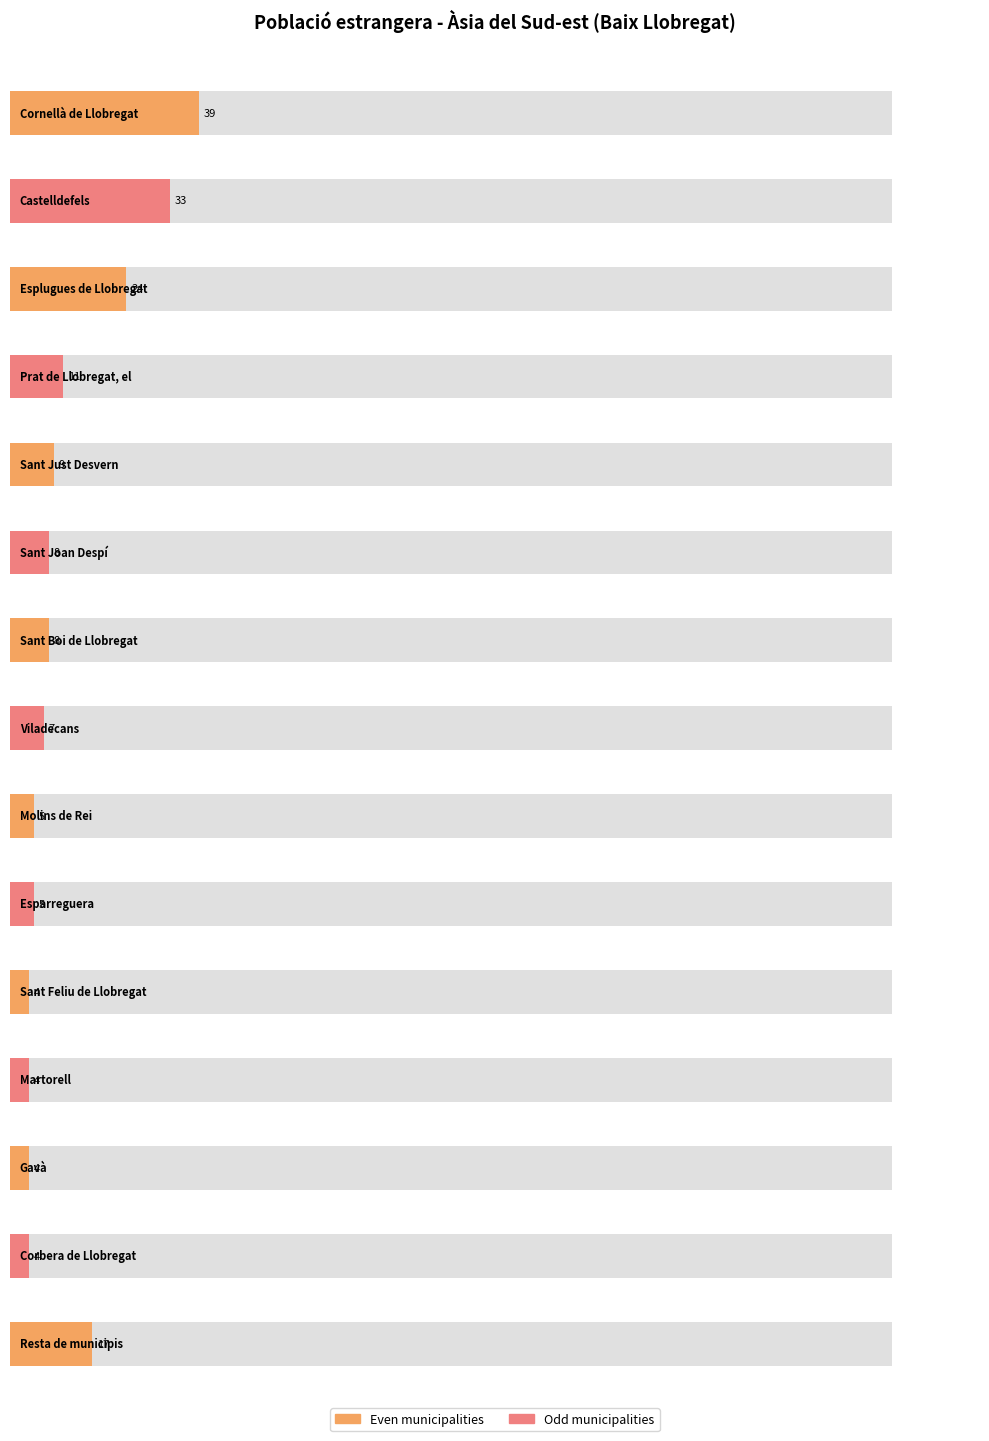

Reading left to right, list all the values displayed in this chart.

39	33	24	11	9	8	8	7	5	5	4	4	4	4	17